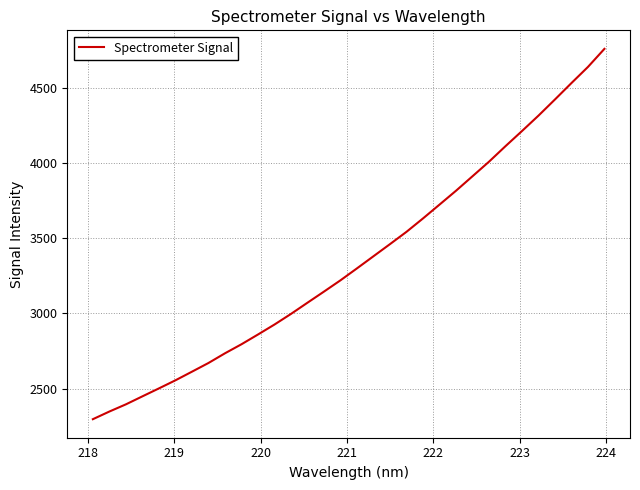

What is the smallest value displayed?

2296.2